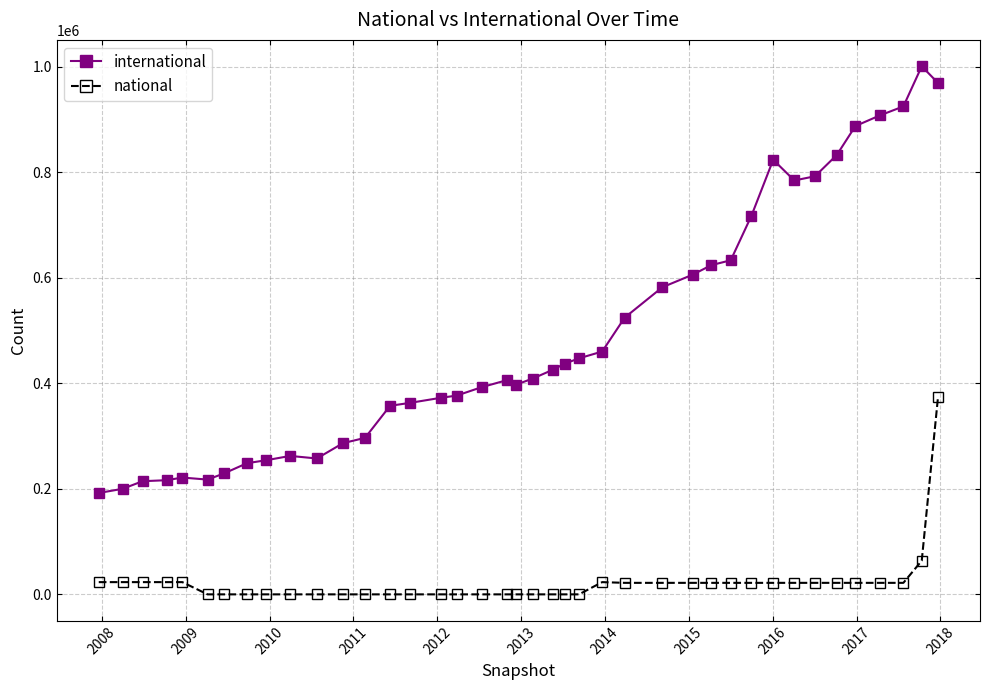

What is the average value of the national series?

21512